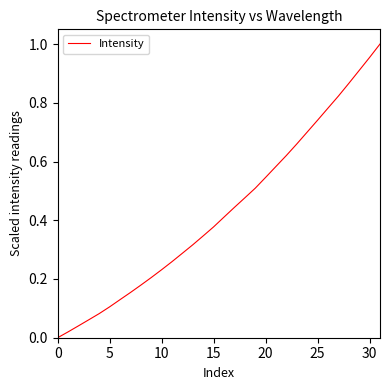

The chart shows a value of 0.1 at 5. True or false?

True